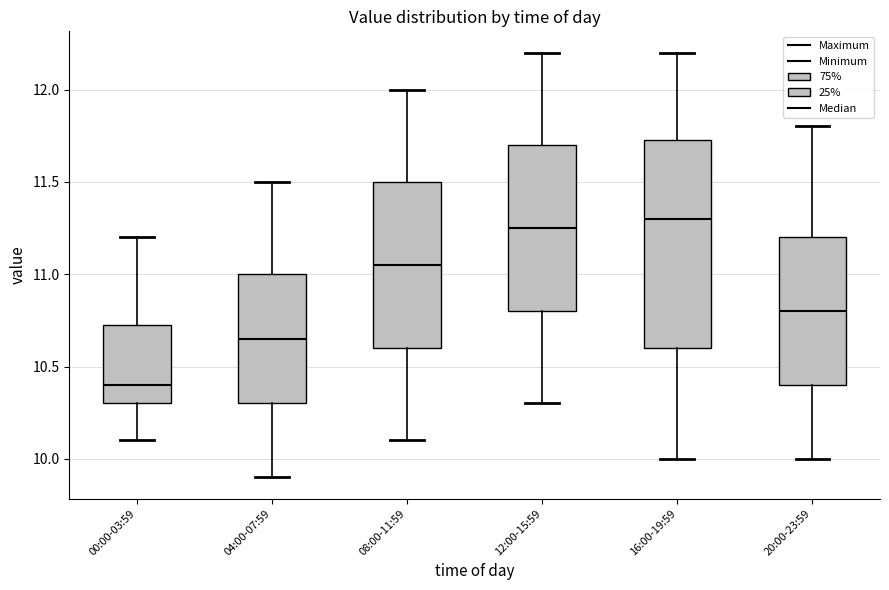

Comparing the boxes themselves (not the whiskers), which one is the tallest?

16:00-19:59